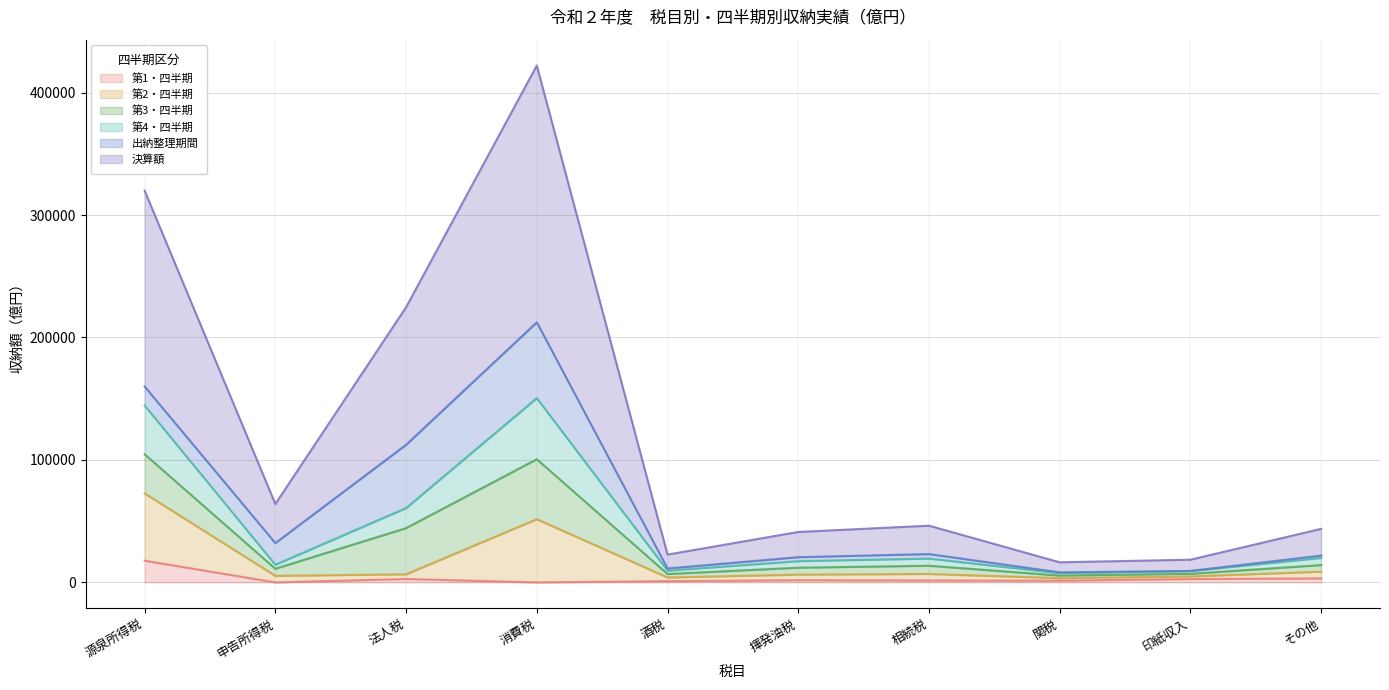

What is the sum of the 第1・四半期 values at 申告所得税 and 関税?

1410